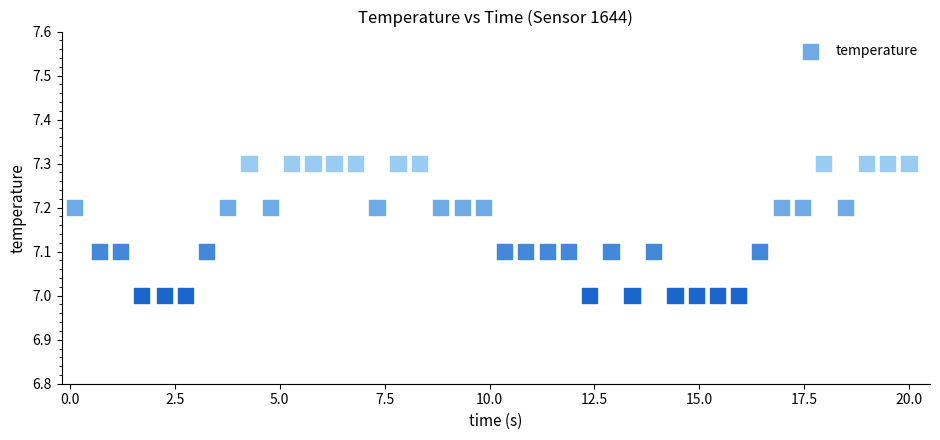

What is the range of X values (max minus min)?

19.9